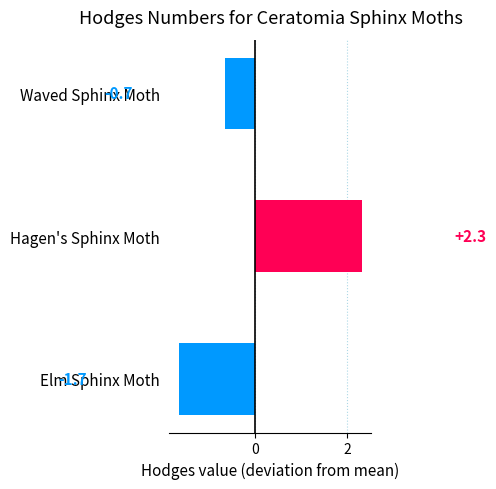

At which category does the chart reach its minimum across all series?

Elm Sphinx Moth